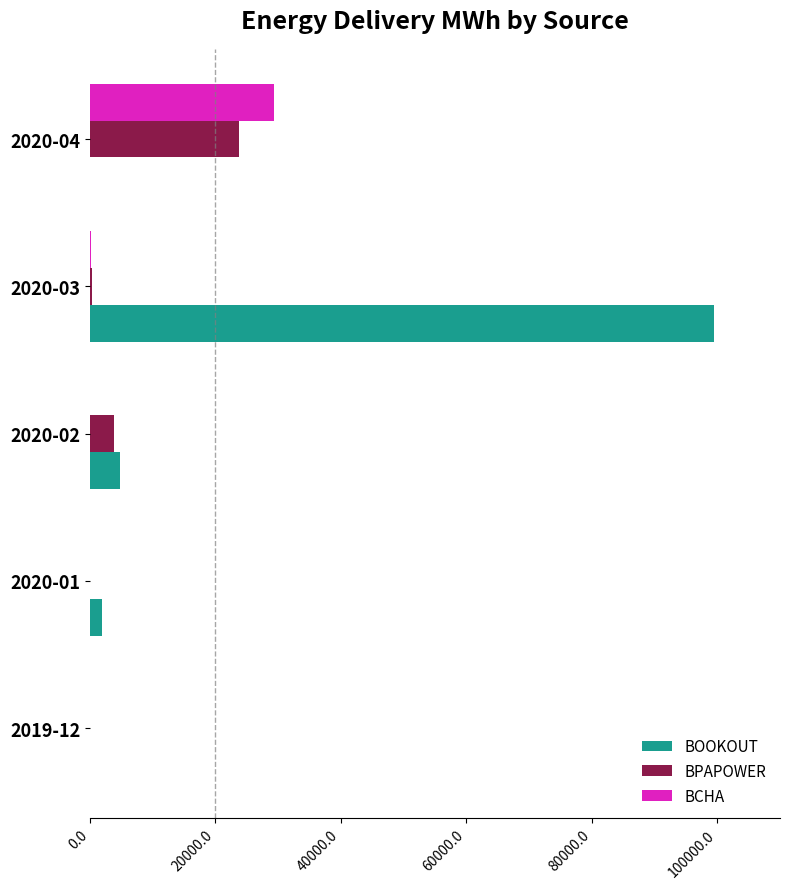

Which series has the largest total across all categories?

BOOKOUT